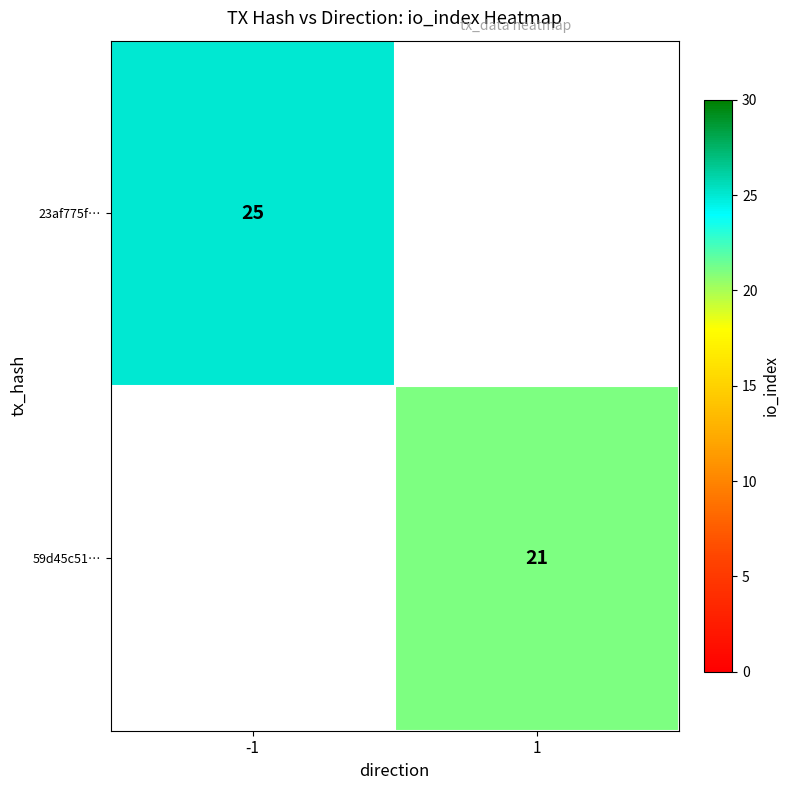

The value of 59d45c51… at 1 is 8. True or false?

False